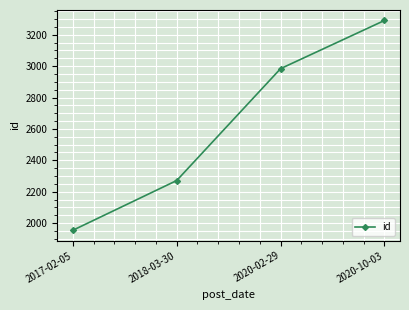

What is the ratio of the value at 2018-03-30 to the value at 2020-02-29?

0.8